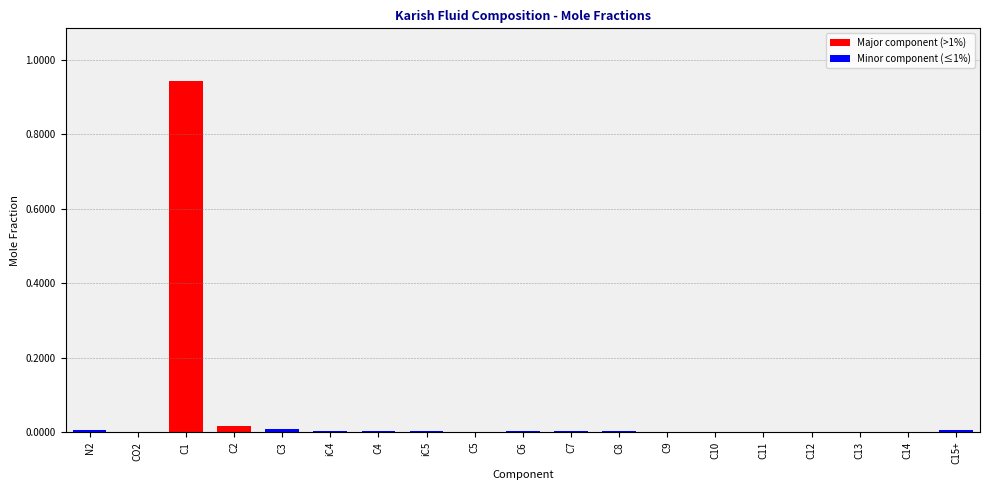

The value at C14 is 0.0. True or false?

True